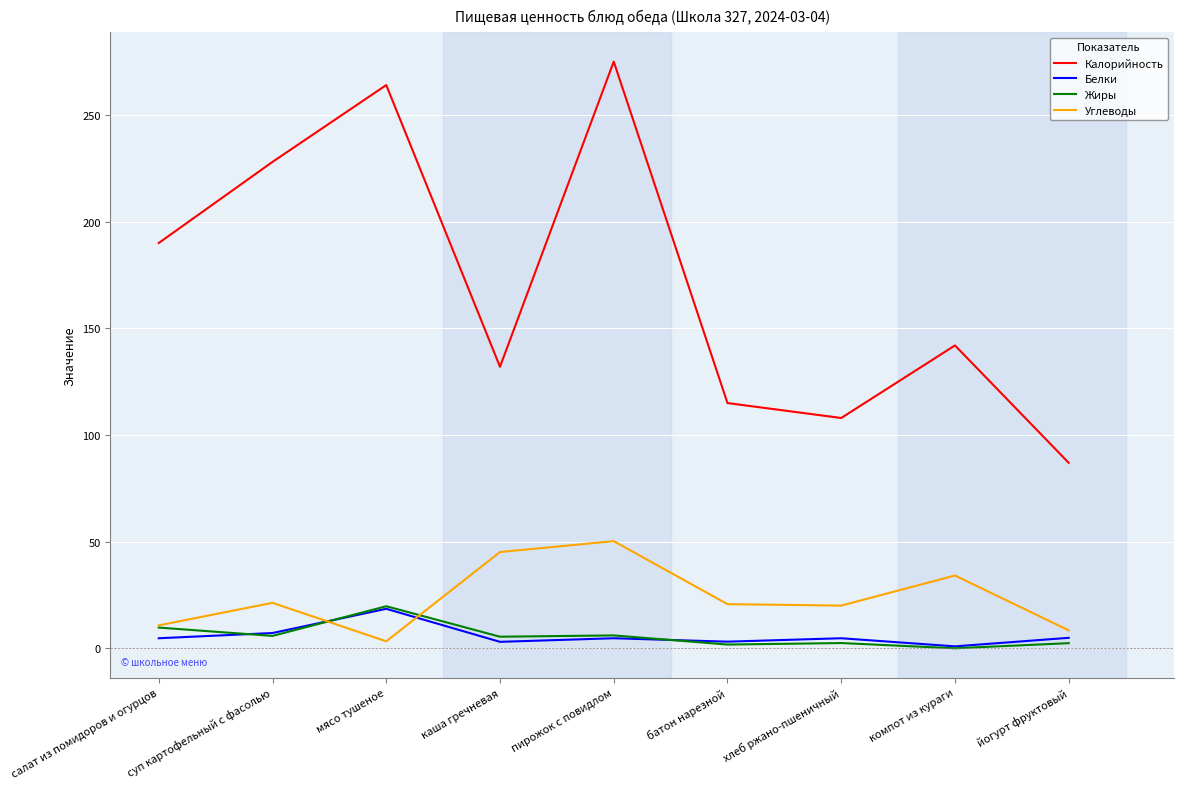

At which category is the sum across all series the highest?

пирожок с повидлом